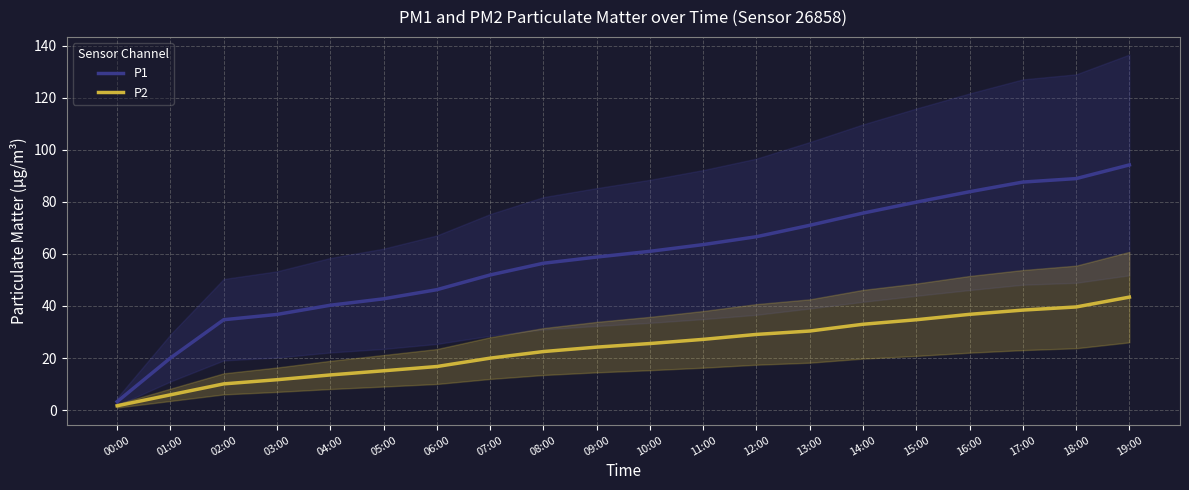

What is the sum of the P2 values at 15:00 and 03:00?

46.4